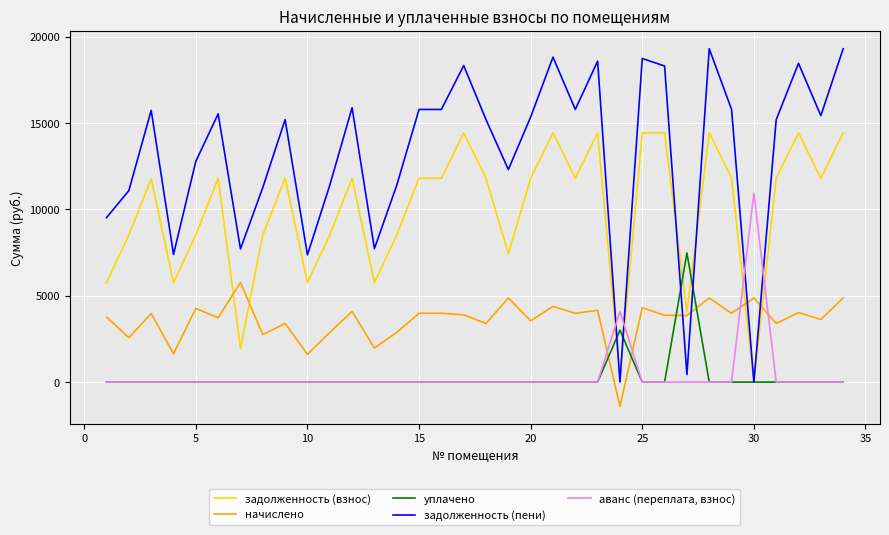

Which series has the largest total across all categories?

задолженность (пени)